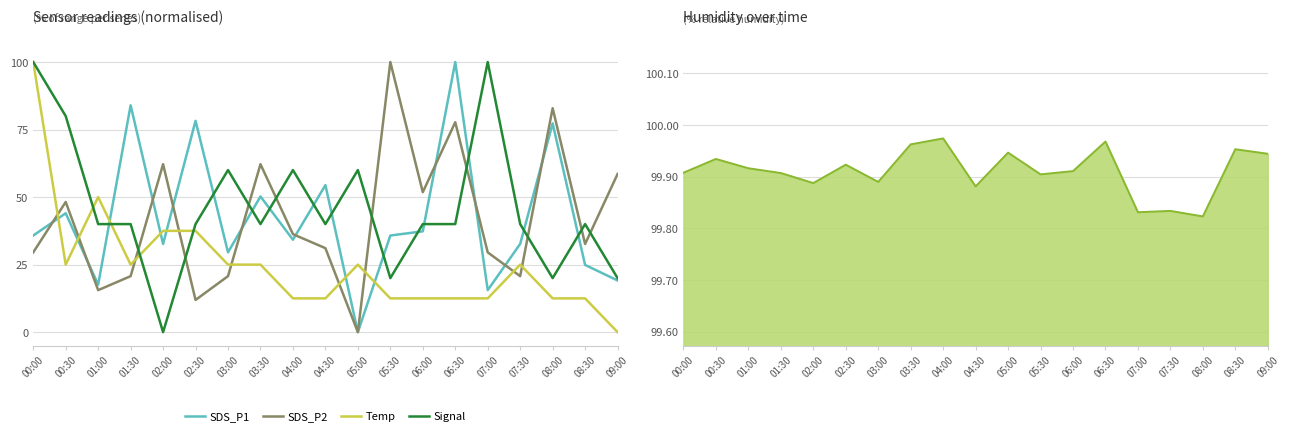

Rank the series at 03:00 from highest to lowest value.

Signal, SDS_P1, Temp, SDS_P2